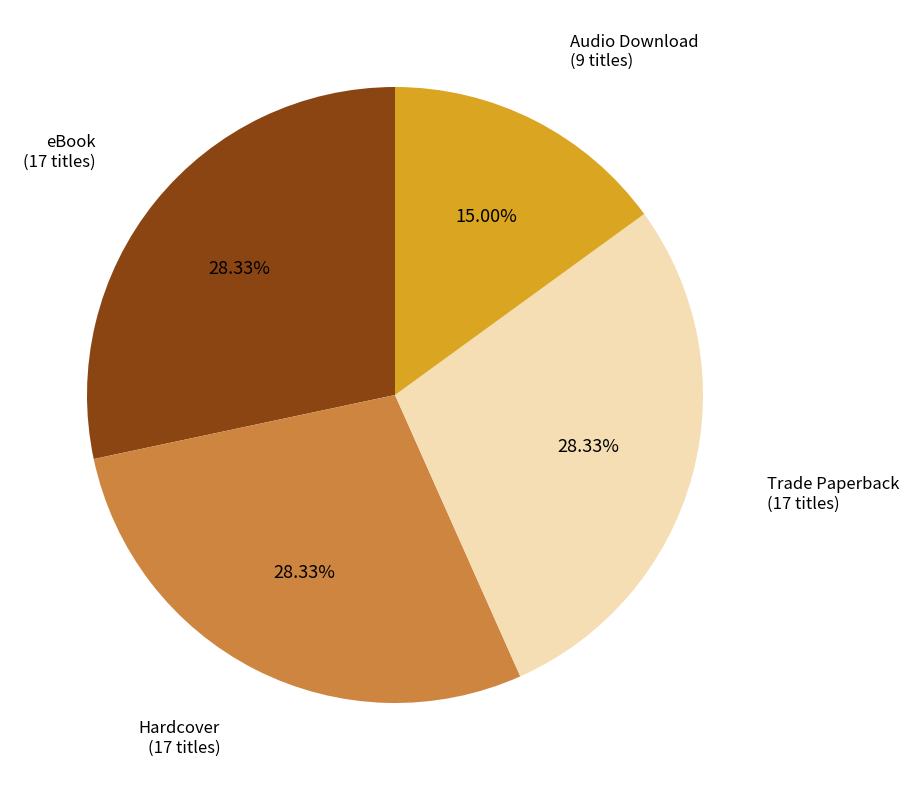

Does any single category account for the majority?

No